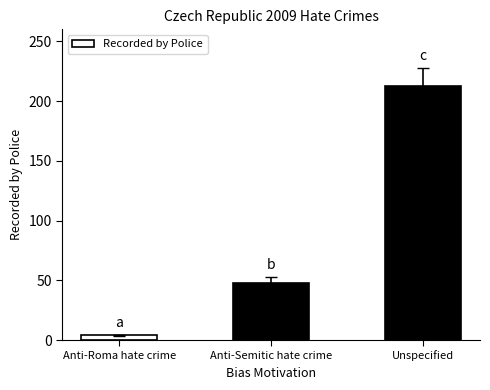

At which label is the value closest to 108?

Anti-Semitic hate crime